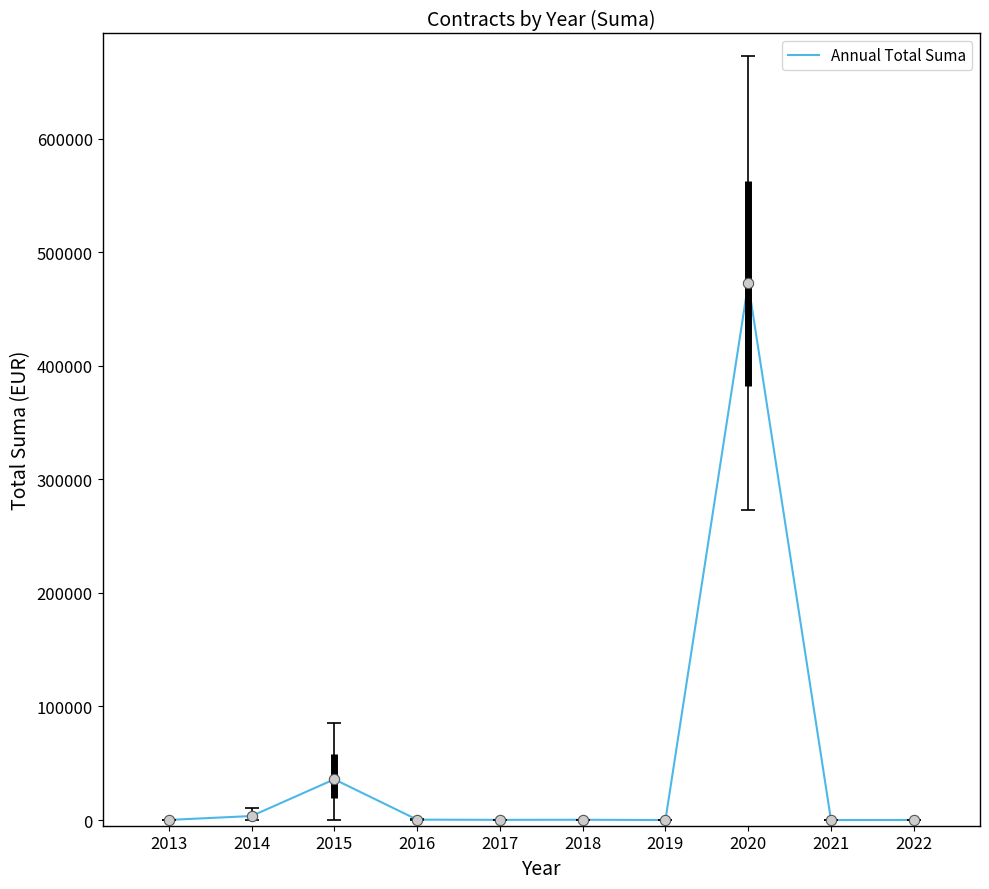

Is it true that the value at 2020 is 702814.0?

False